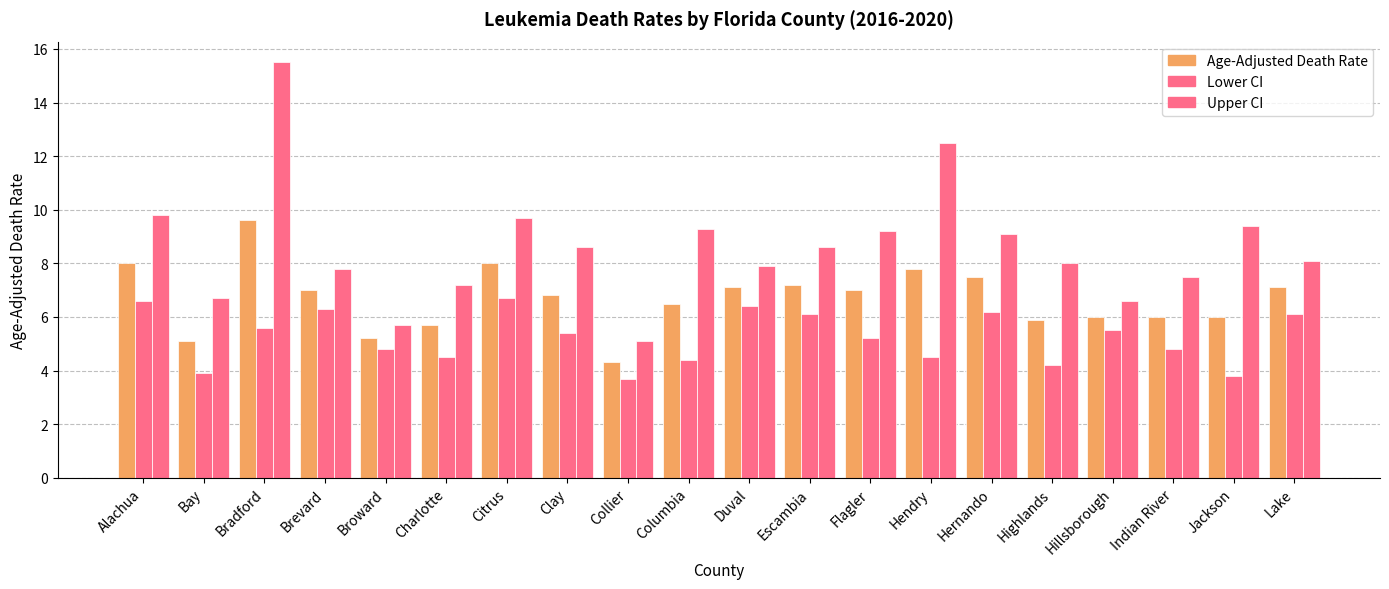

How many bars are there in each group?

3